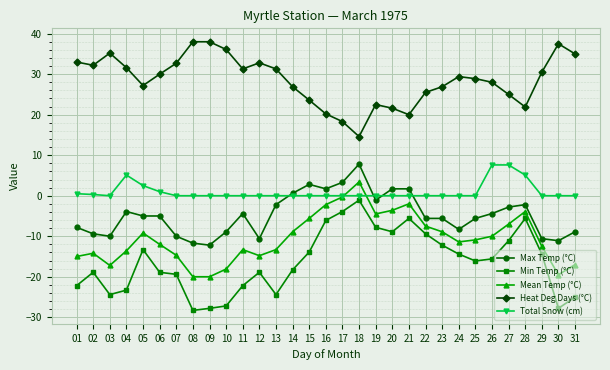

What is the average value of the Max Temp (°C) series?

-4.8